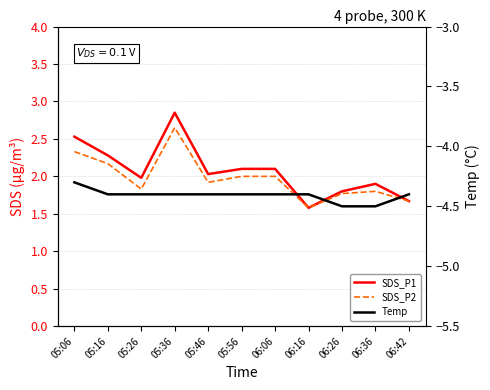

What is the smallest value displayed?

-4.5